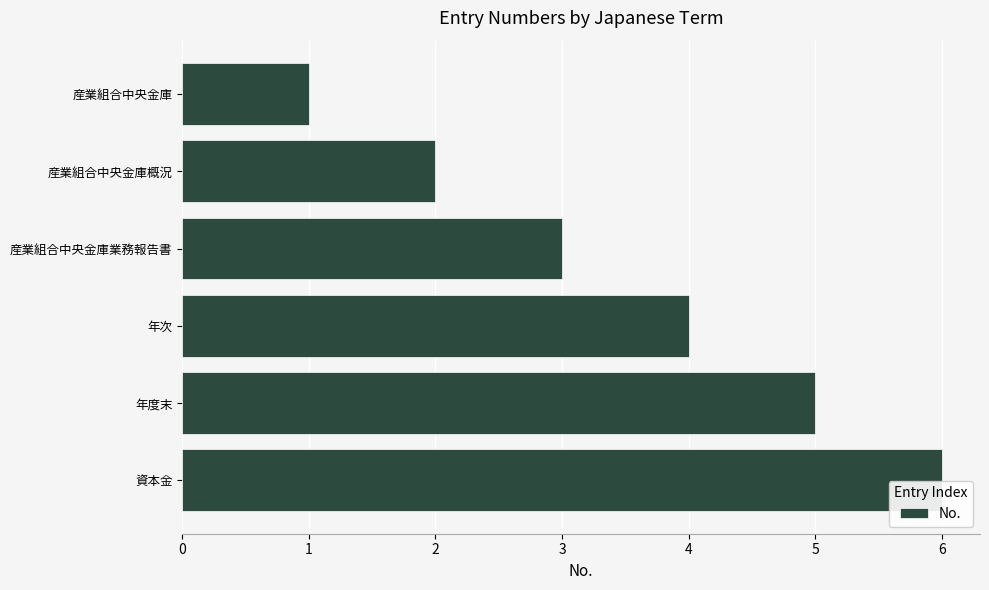

Between 年度末 and 産業組合中央金庫業務報告書, which is larger?

年度末